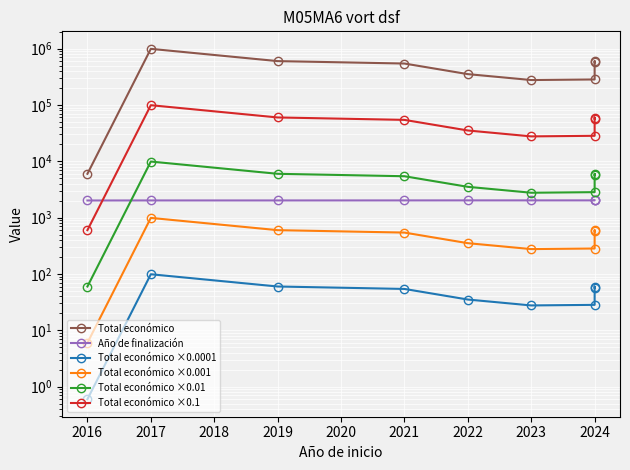

True or false: Total económico has more than 1 points higher than both neighbors.

True